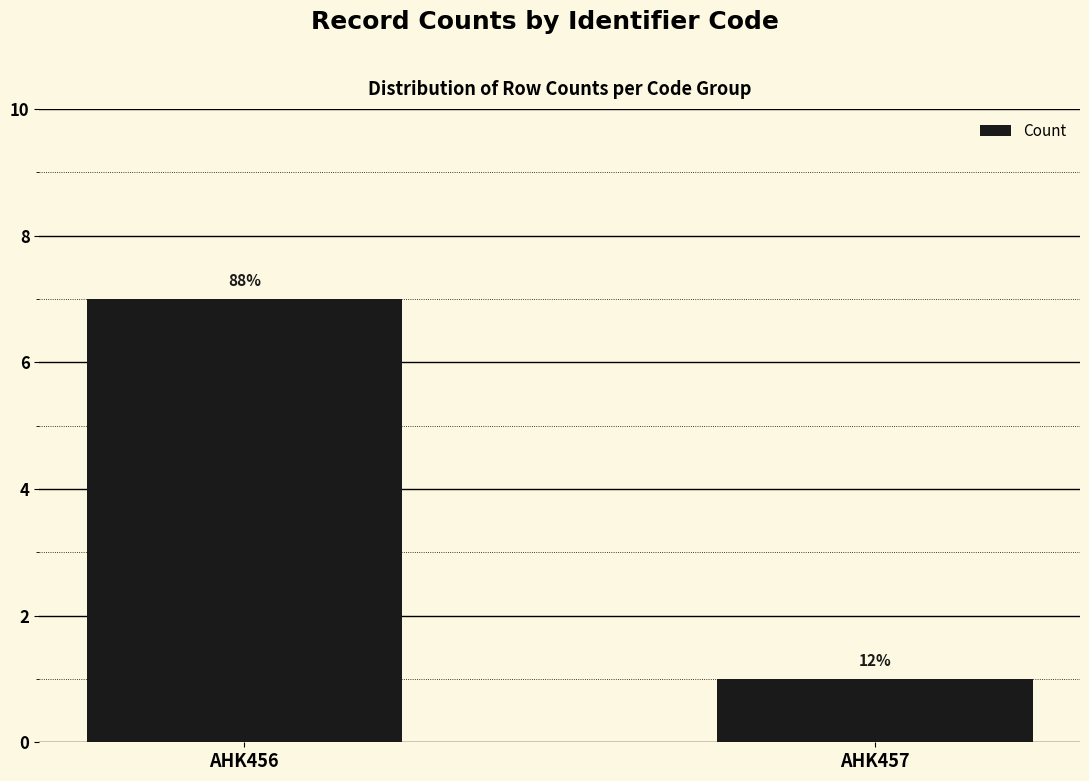

How many bars are there in total?

2